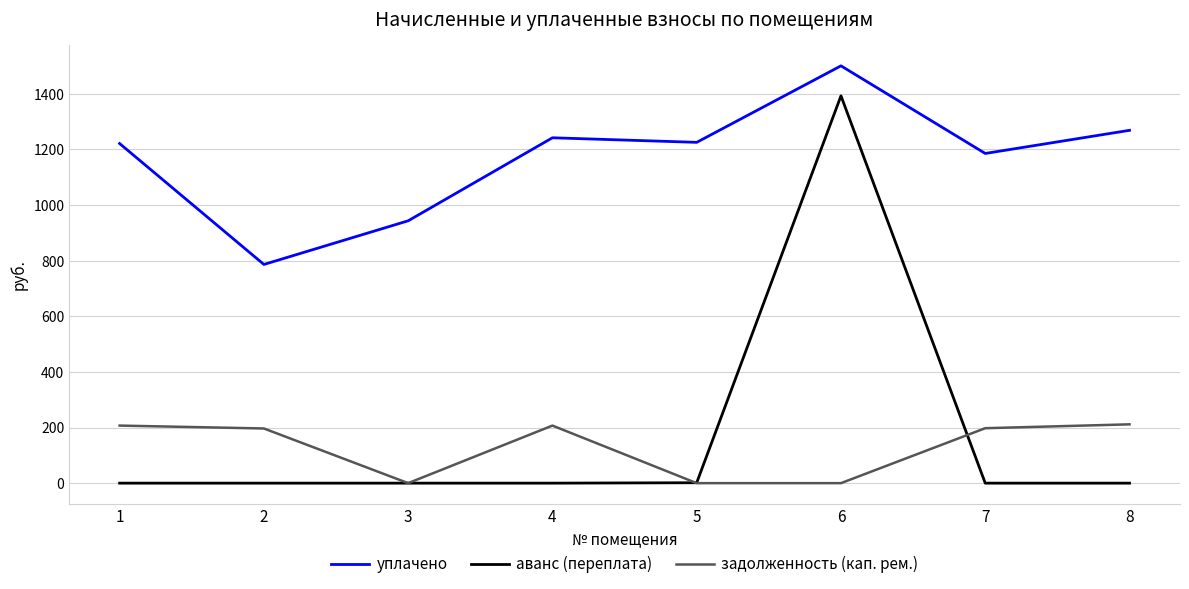

What is the difference between the maximum and minimum values in the задолженность (кап. рем.) series?

211.4